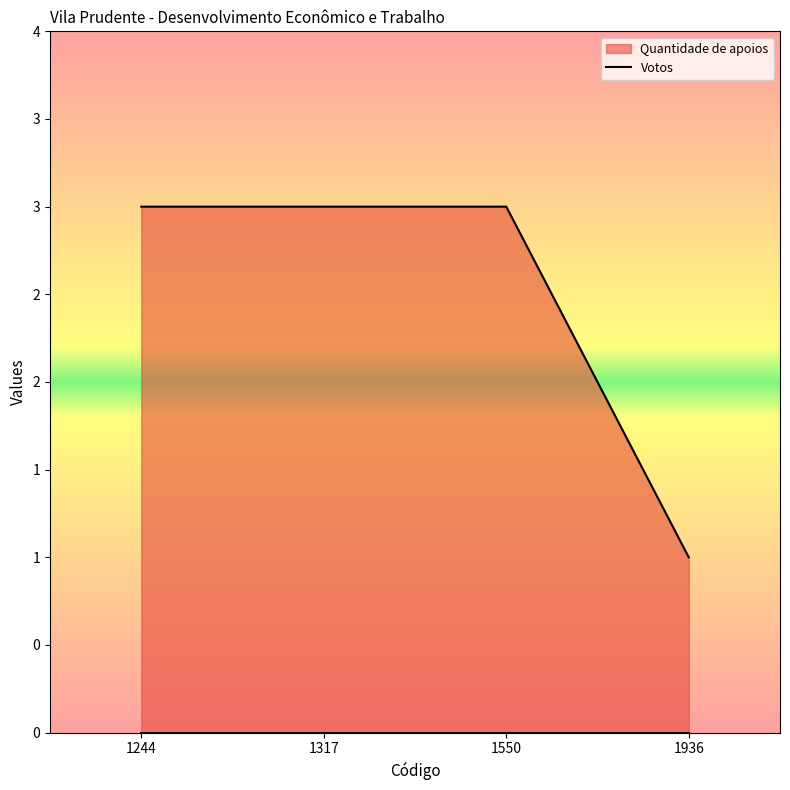

What is the minimum value shown in the chart?

1